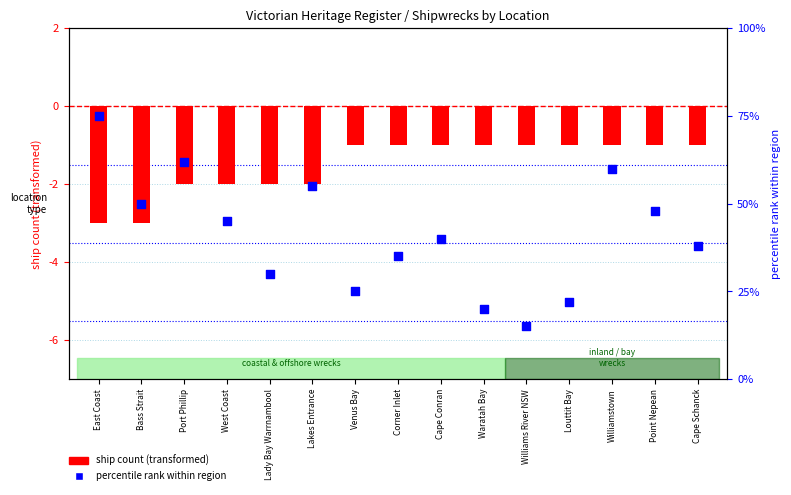

At which category is the sum across all series the highest?

East Coast